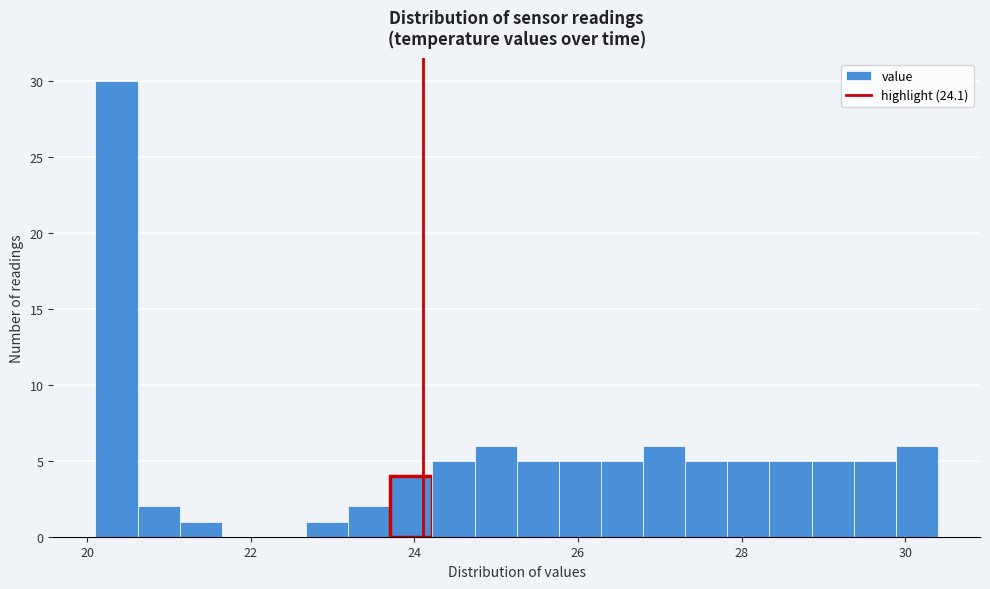

Around what value on the x-axis is the tallest bar? Give the approximate position of its centre, as read against the axis.

20.4